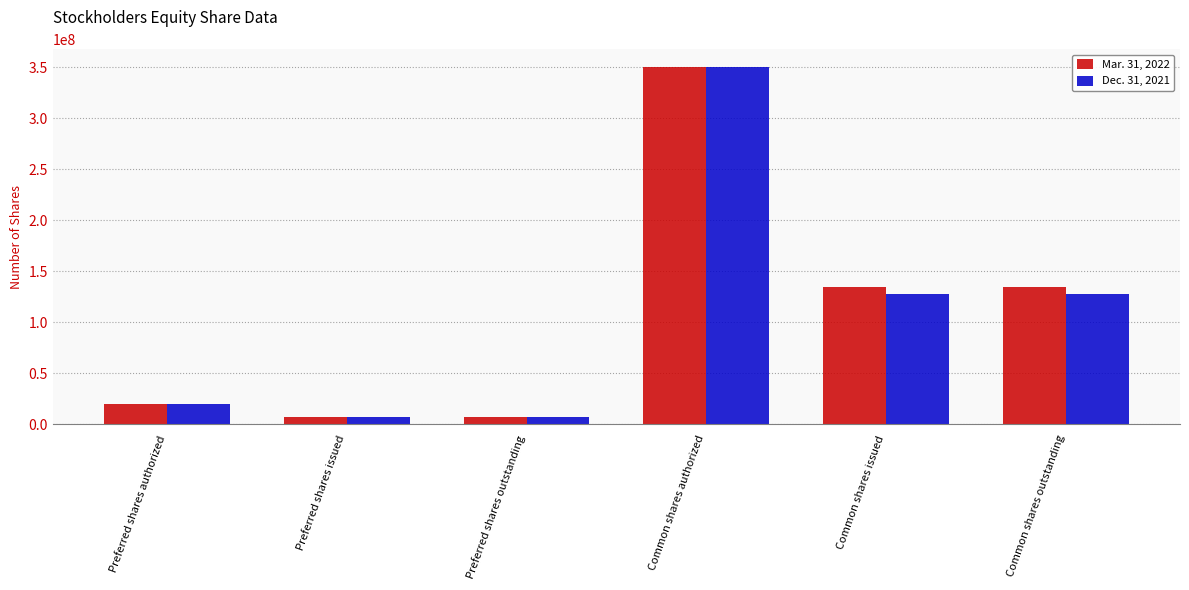

What is the label of the 5th bar from the left?

Common shares issued